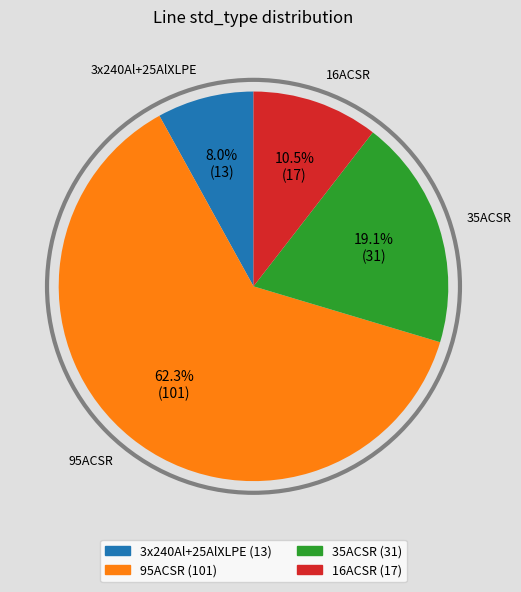

What is the total percentage of 3x240Al+25AlXLPE and 95ACSR?

70.4%